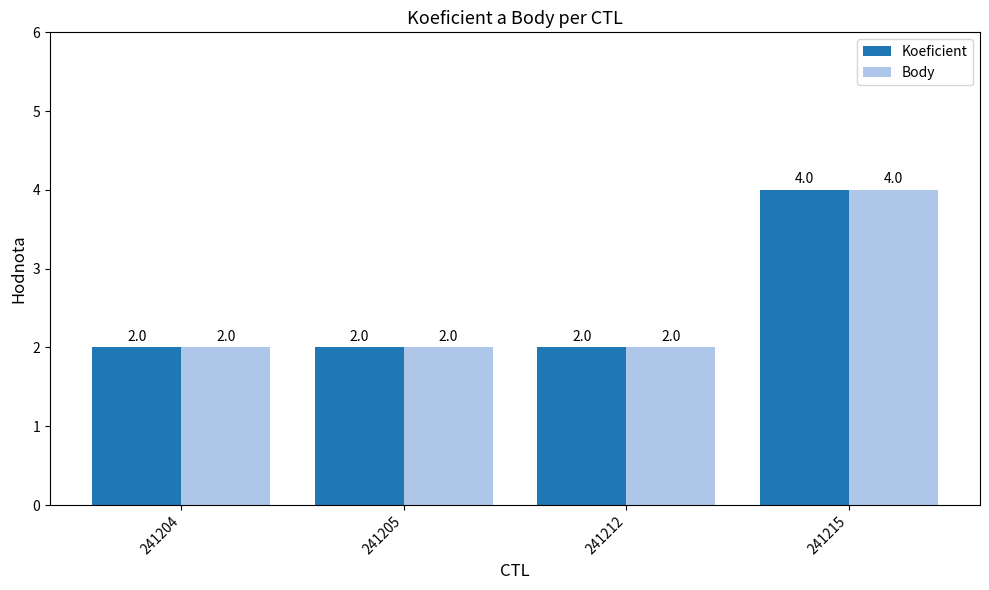

At which category is the sum across all series the highest?

241215